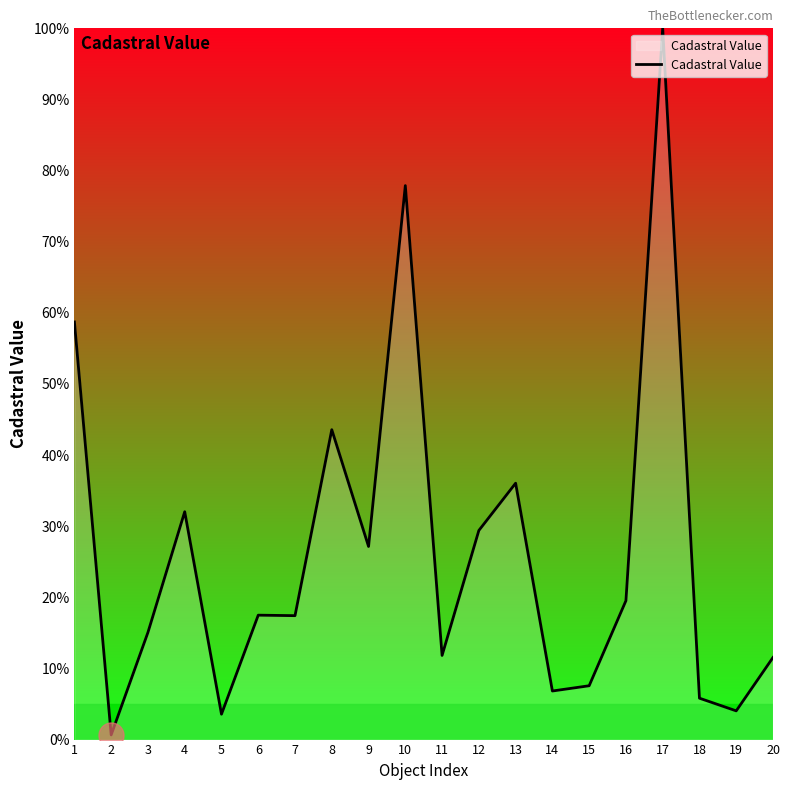

True or false: the data shows 7.6 at 15.

True